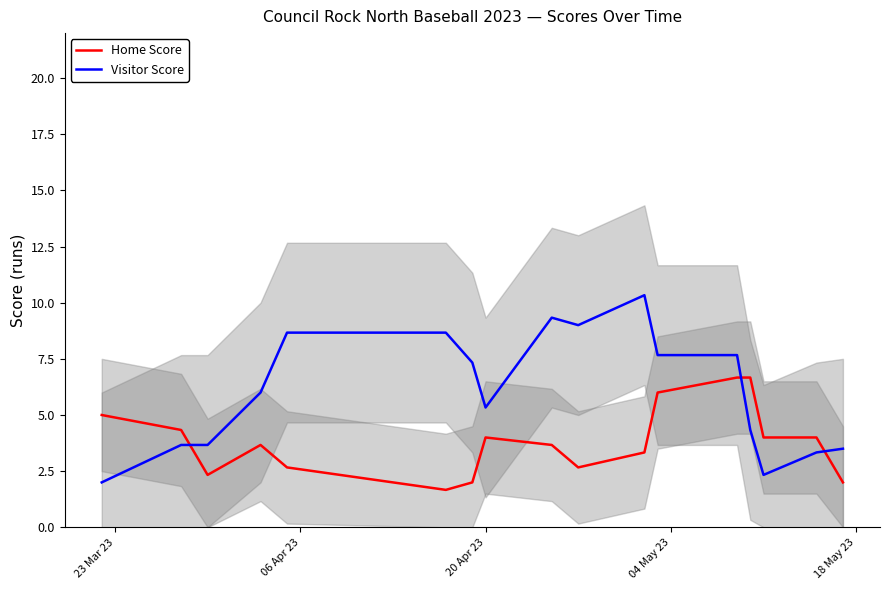

Rank the series by their maximum value, from lowest to highest.

Home Score, Visitor Score